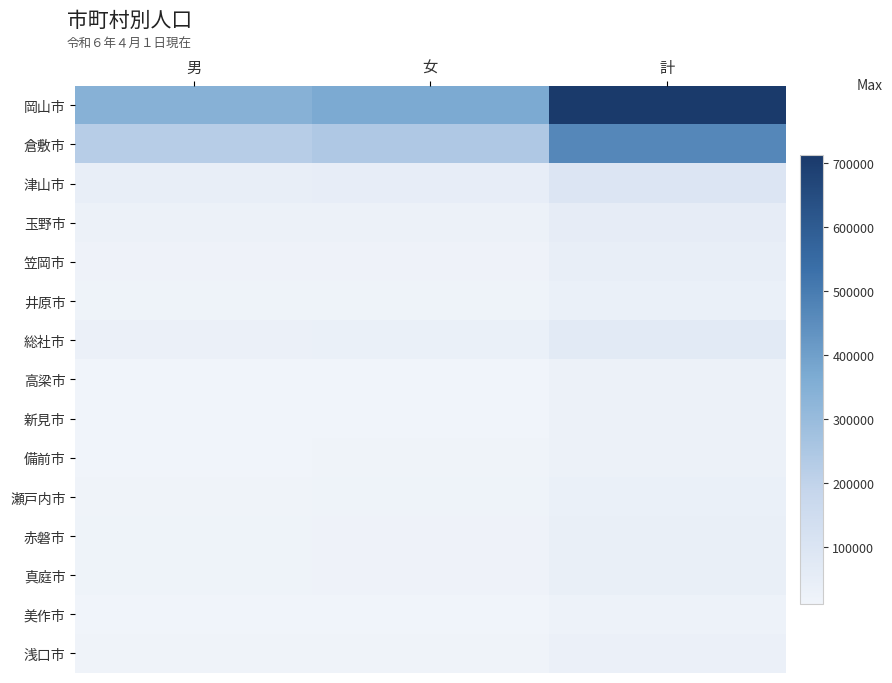

What is the maximum value shown in the chart?

712940